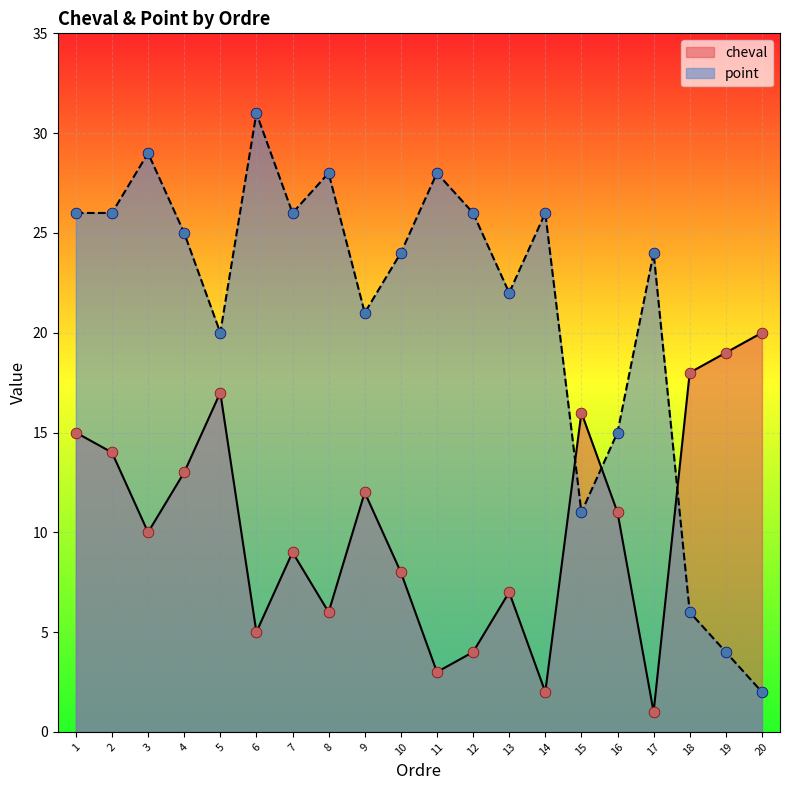

Which series has the largest Y range (max minus min)?

point